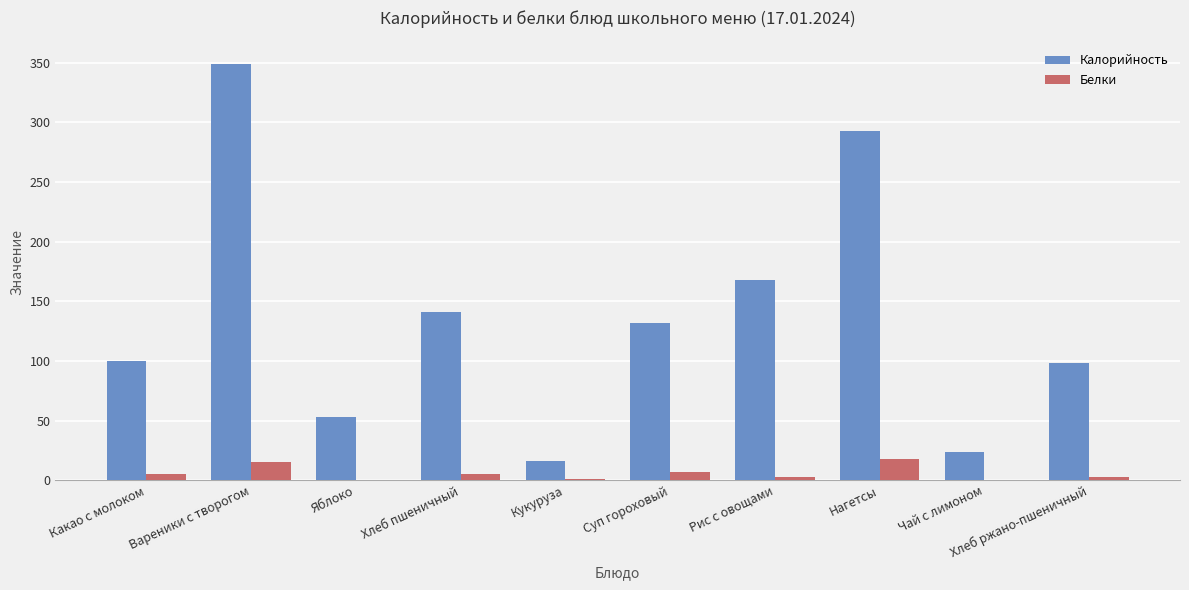

What is the total value across all series at Чай с лимоном?

24